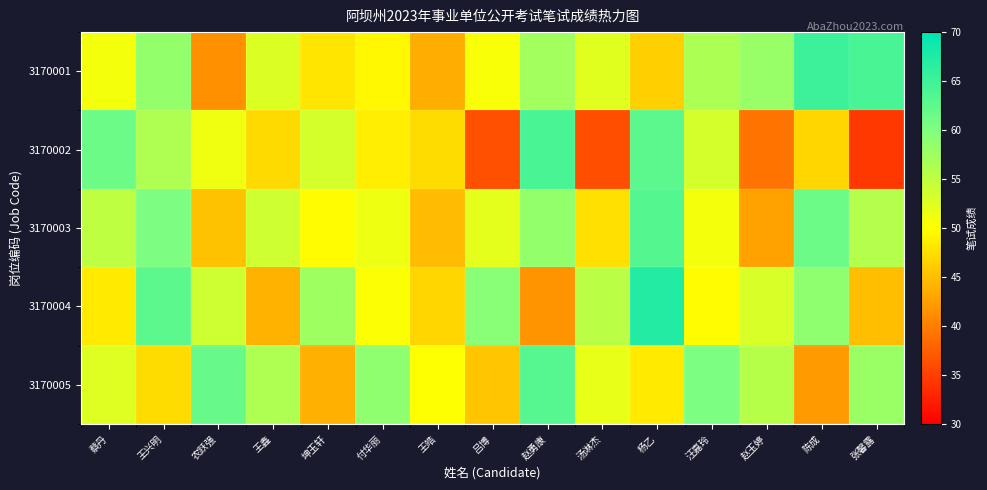

What is the spread (max minus min) of values at 王兴明?

15.4